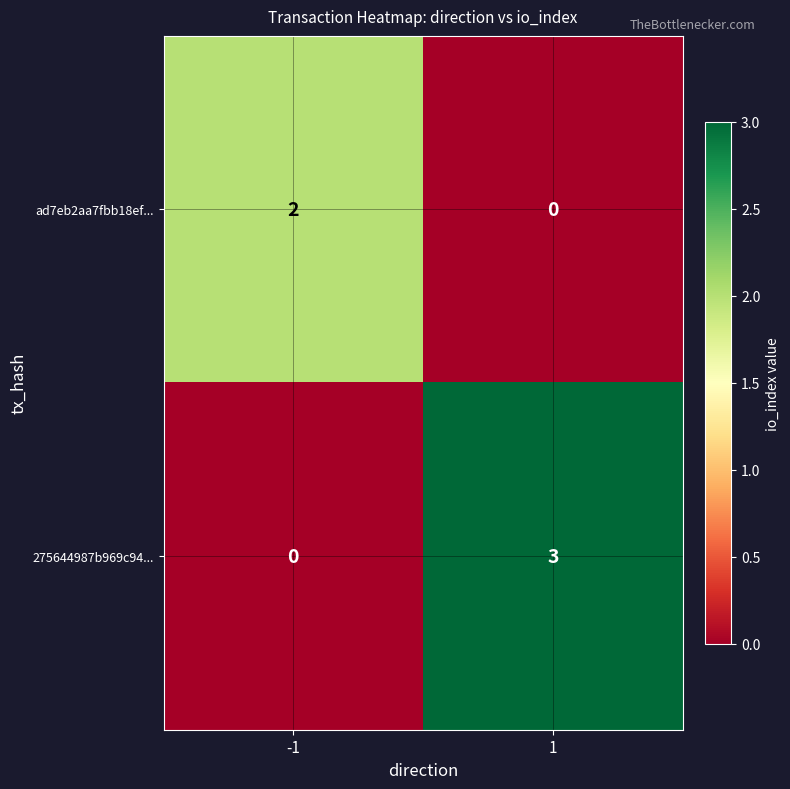

The value of ad7eb2aa7fbb18ef... at -1 is 1. True or false?

False